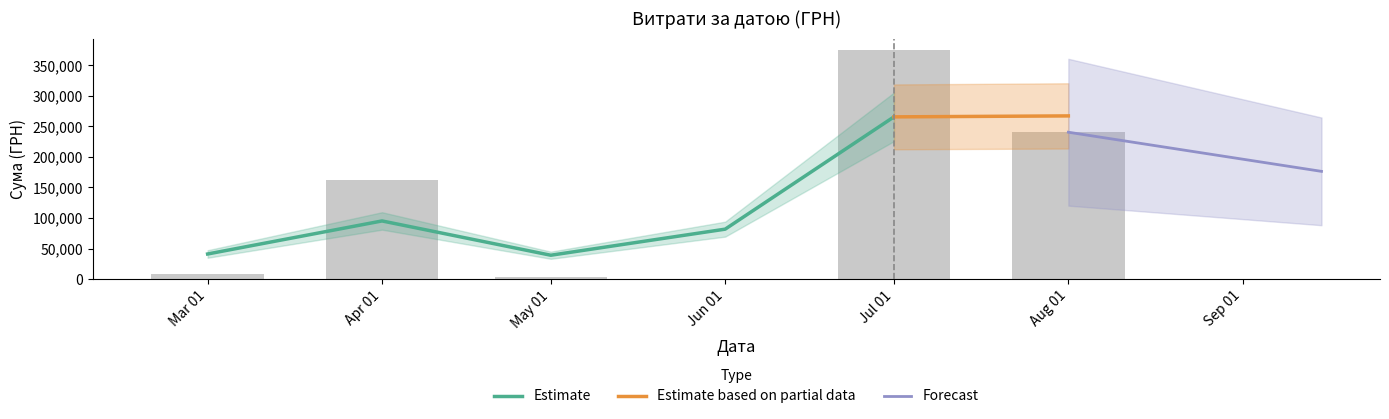

What is the difference between the maximum and minimum values?

347598.5